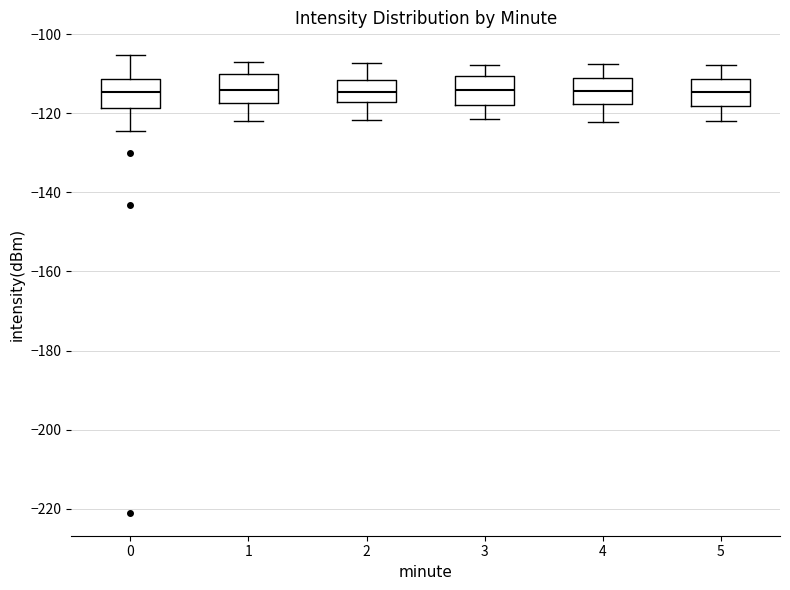

Reading left to right, transcribe this box plot: for each box, give where its median line is, the range the box spans, and where its two whiskers end, as read against the y-axis. The values are not printed on the chart, so give them approximately, as read against the axis.

0: median -114, box -118 to -112, whiskers -124 to -106
1: median -114, box -118 to -110, whiskers -122 to -108
2: median -114, box -118 to -112, whiskers -122 to -108
3: median -114, box -118 to -110, whiskers -122 to -108
4: median -114, box -118 to -112, whiskers -122 to -108
5: median -114, box -118 to -112, whiskers -122 to -108